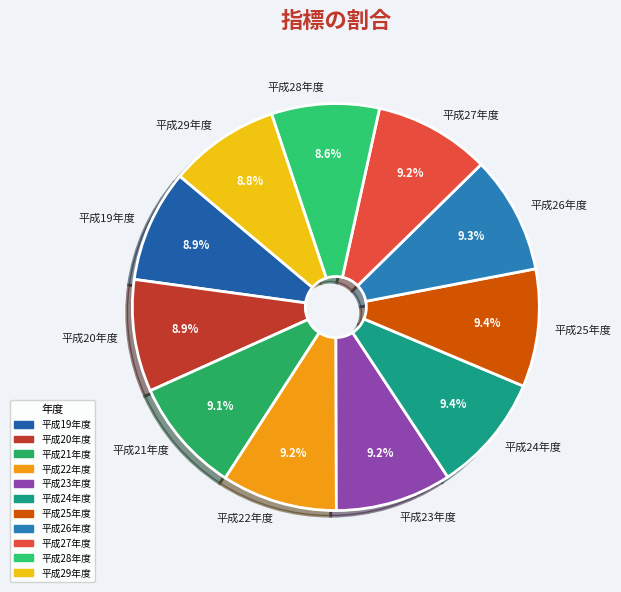

To the nearest percent, what percentage of the pie is 平成29年度?

9%